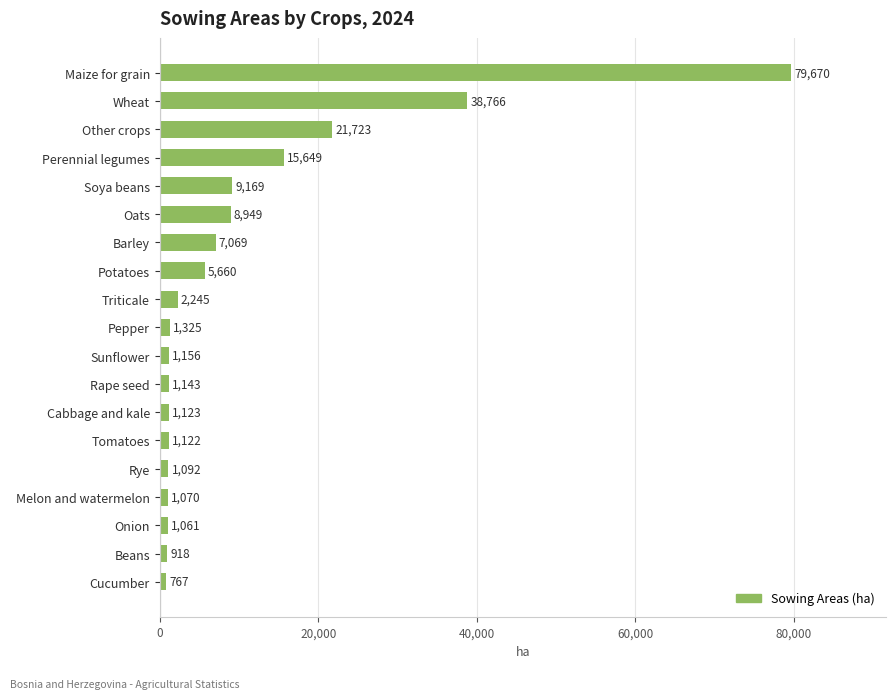

Rank the categories by value from highest to lowest.

Maize for grain, Wheat, Other crops, Perennial legumes, Soya beans, Oats, Barley, Potatoes, Triticale, Pepper, Sunflower, Rape seed, Cabbage and kale, Tomatoes, Rye, Melon and watermelon, Onion, Beans, Cucumber